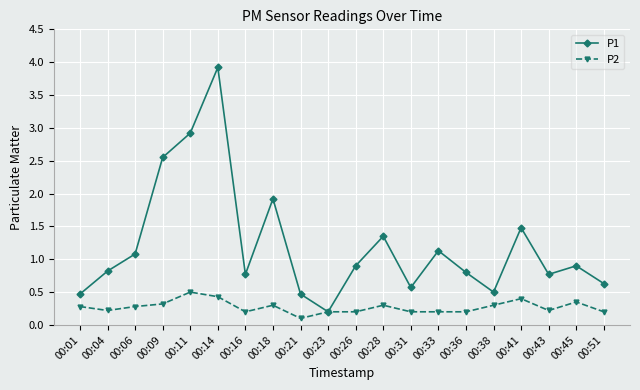

Which series has the largest range (max minus min)?

P1